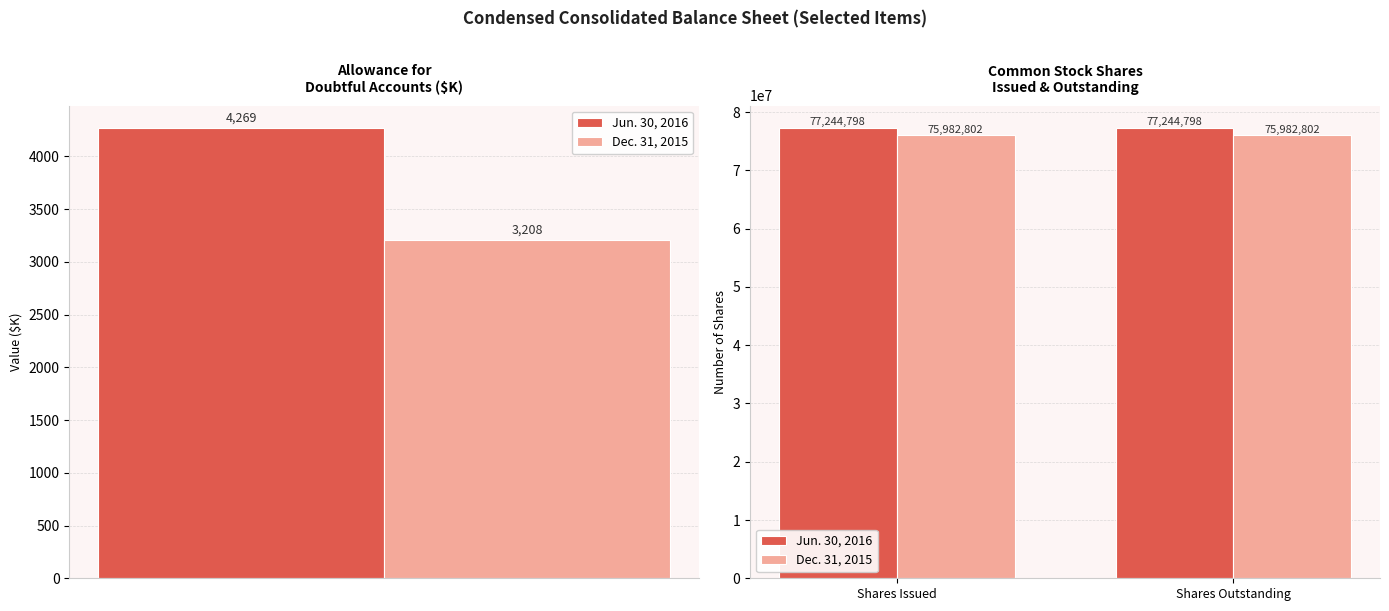

Where is Dec. 31, 2015 nearest to the value 75982802?

Shares Issued